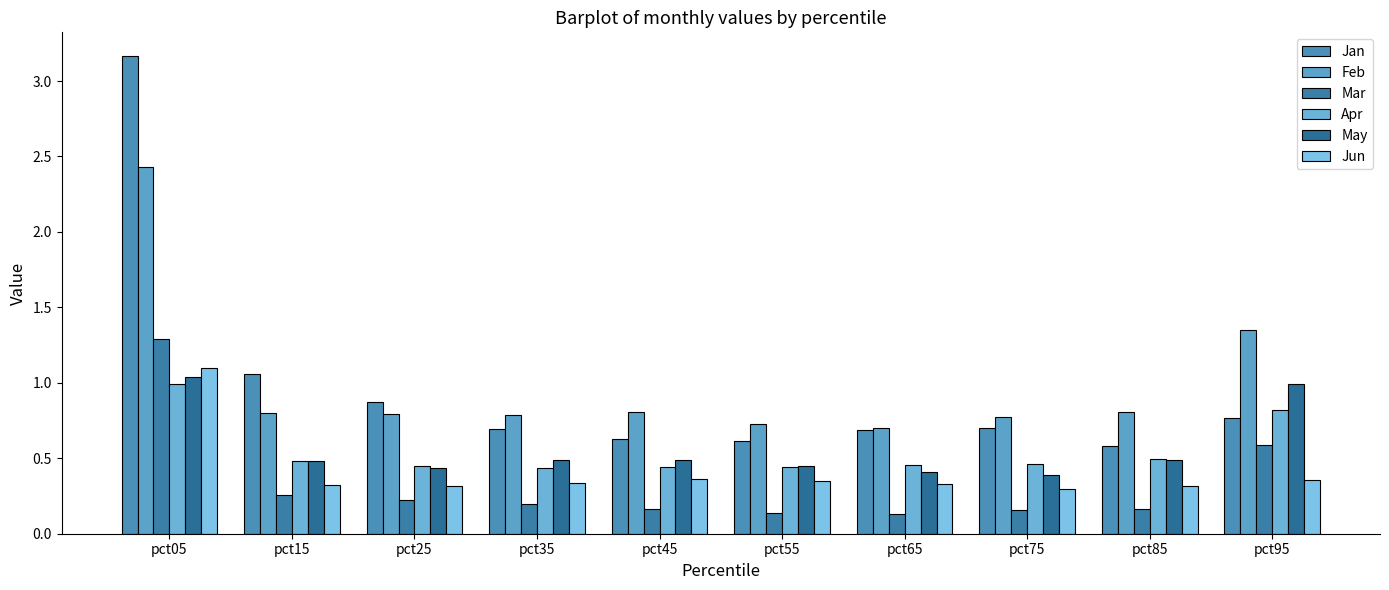

Which series has the largest total across all categories?

Feb